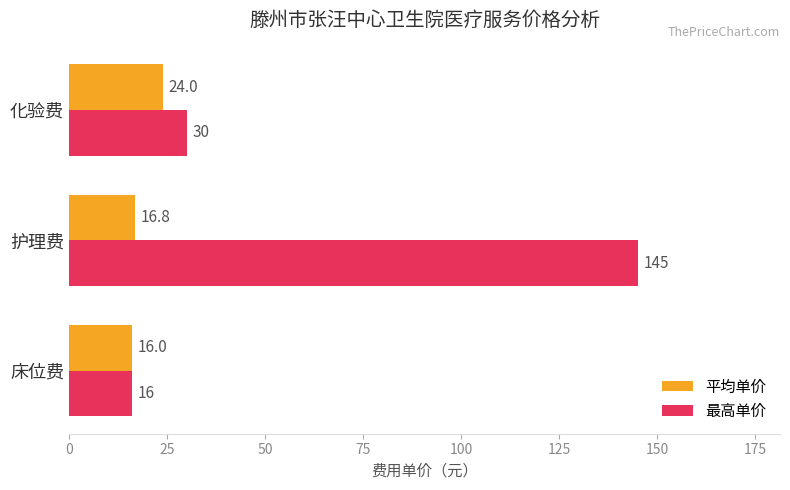

Which series has the widest spread of values?

最高单价